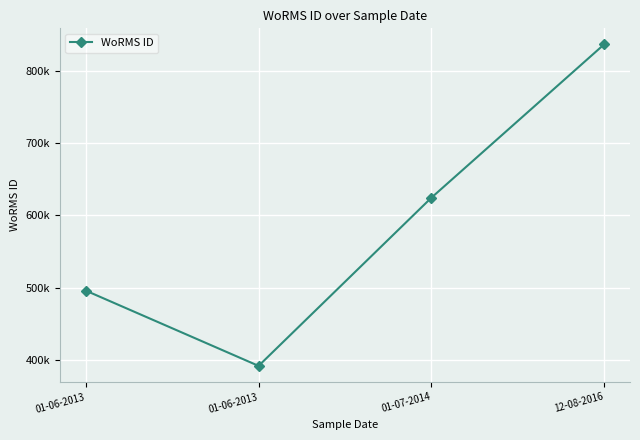

Does the chart have visible grid lines?

Yes